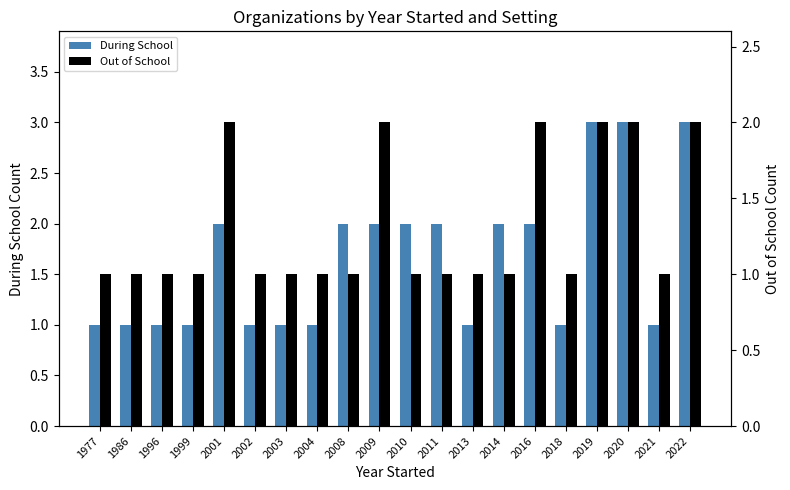

The Out of School series shows 0 at 2016. True or false?

False